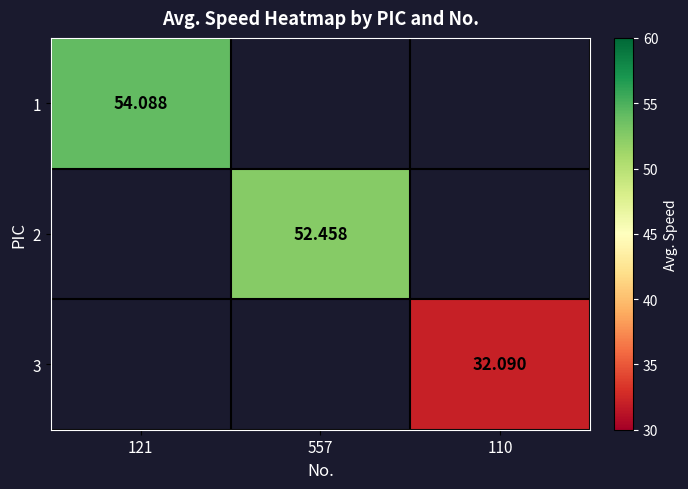

What is the greatest value displayed?

54.1